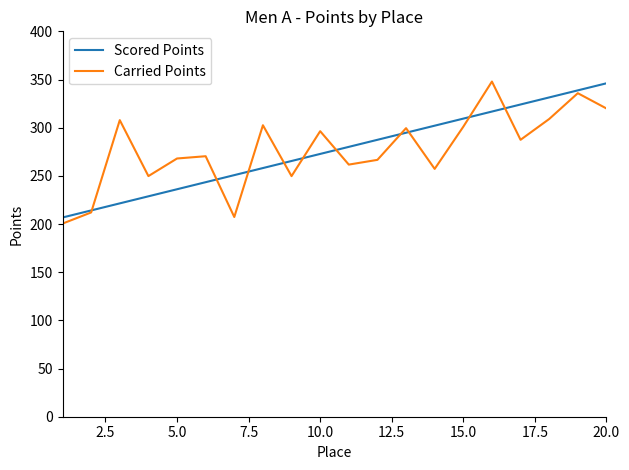

What is the minimum value shown in the chart?

200.4